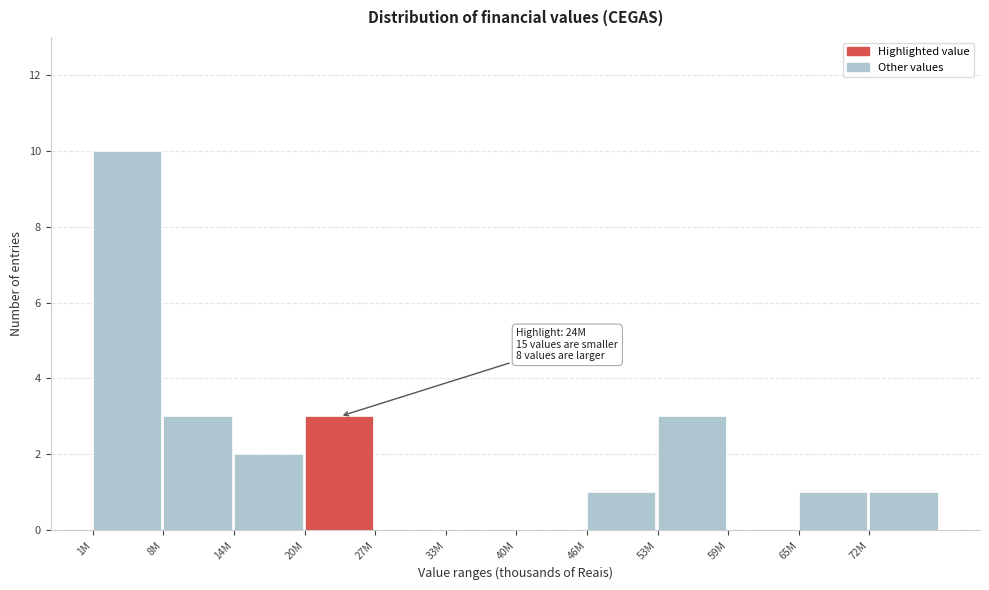

Reading left to right, what are all the values shown in this chart?

1M=10	8M=3	14M=2	20M=3	27M=0	33M=0	40M=0	46M=1	53M=3	59M=0	65M=1	72M=1